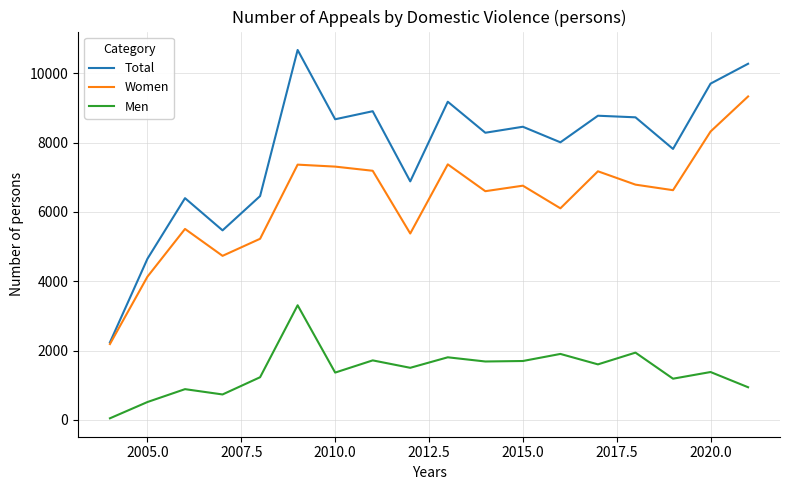

True or false: Total and Men cross at least once.

False